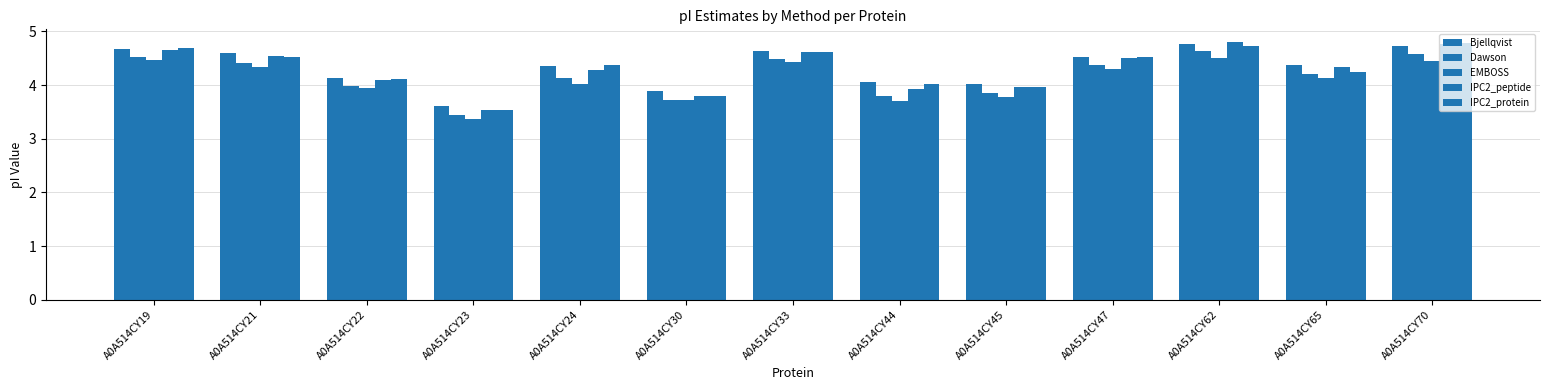

Are the bars horizontal?

No